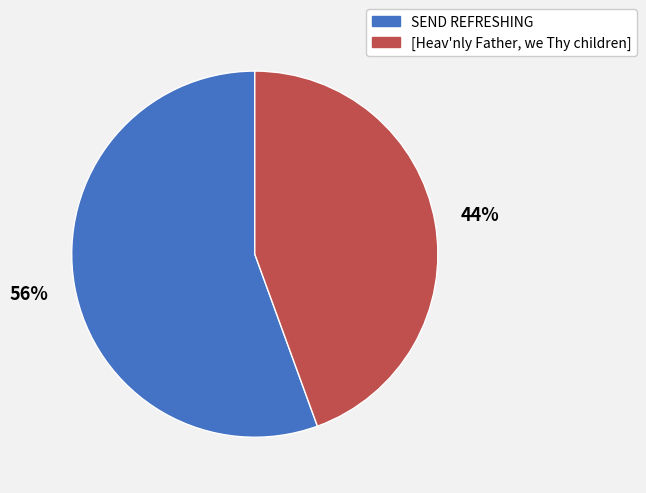

Is it true that SEND REFRESHING is 70% of the pie?

False